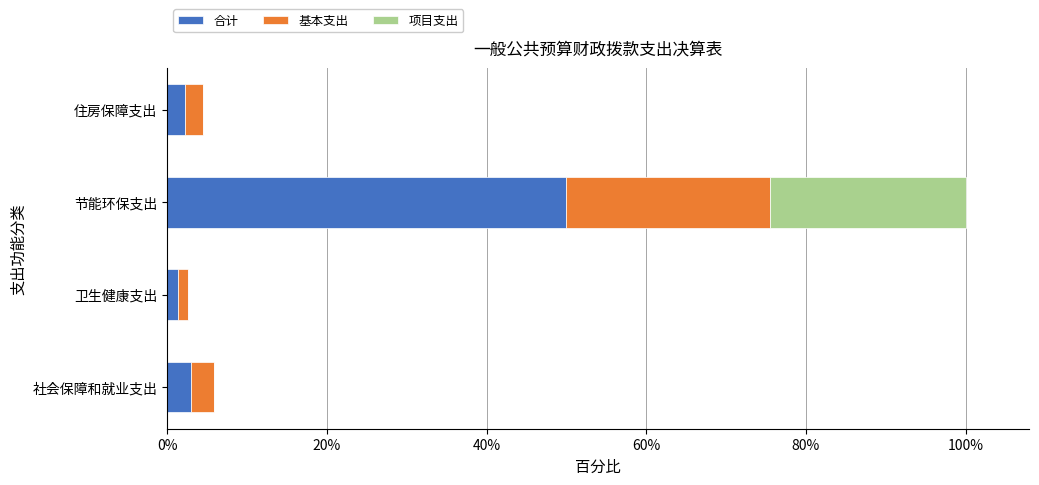

At which category is the sum across all series the highest?

节能环保支出